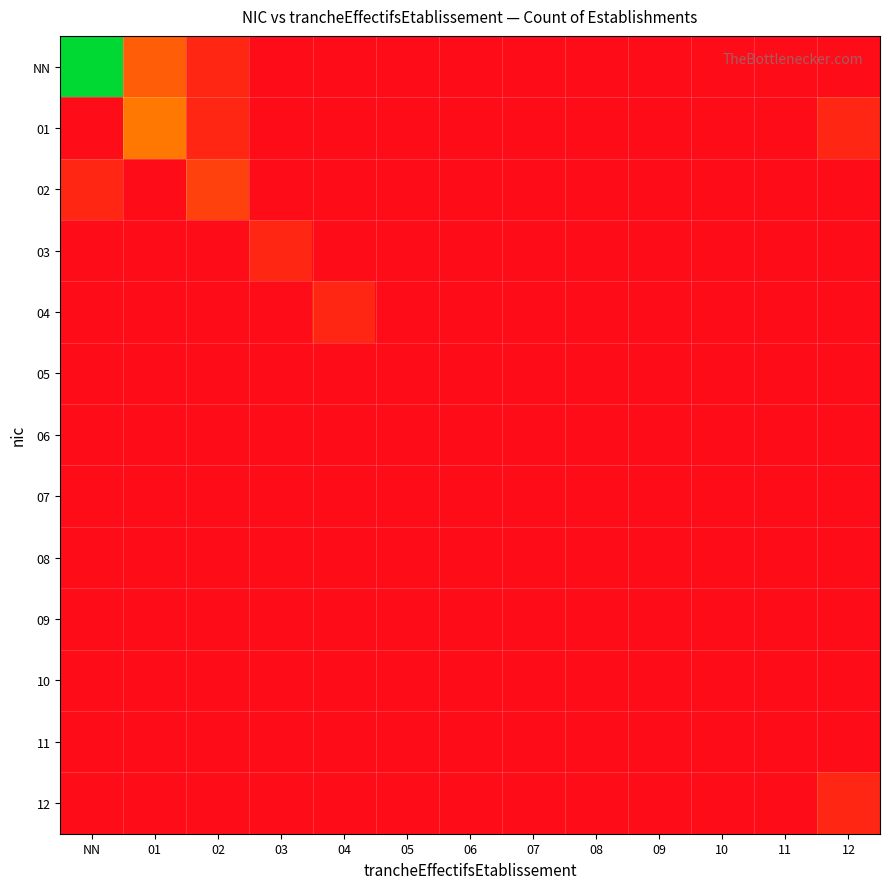

What is the greatest value displayed?

28